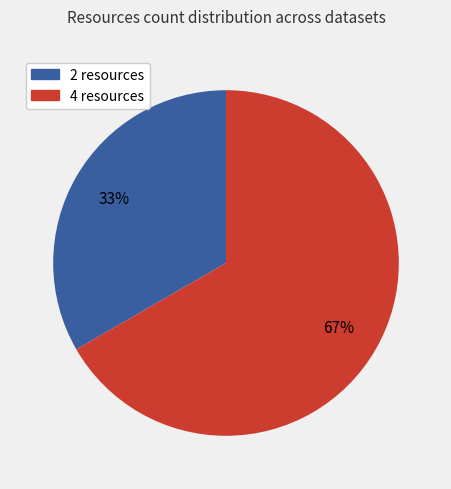

The 2 resources slice represents 33% of the pie. True or false?

True